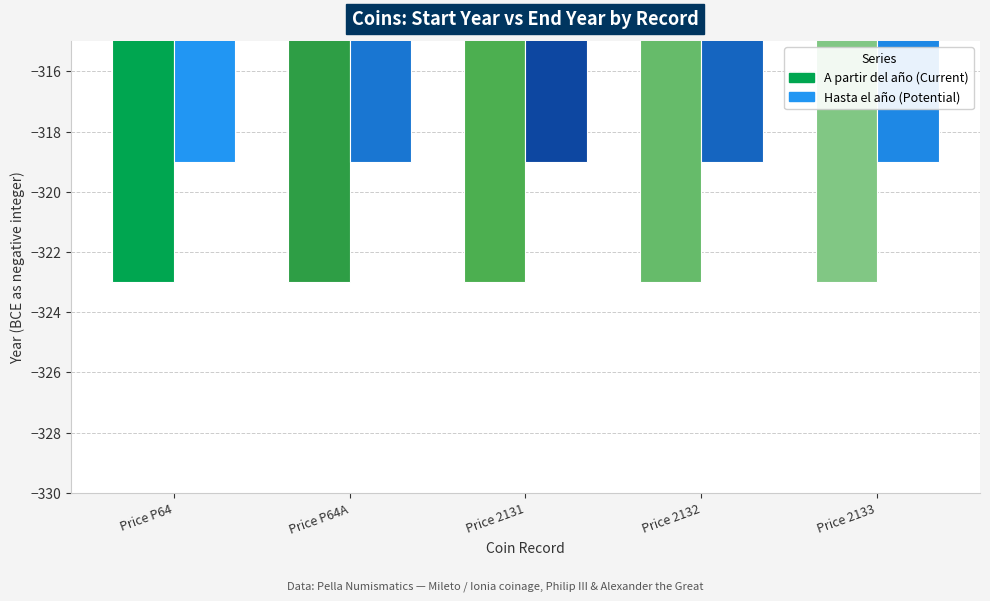

Reading left to right, extract all data points from this chart.

A partir del año: -323	-323	-323	-323	-323
Hasta el año: -319	-319	-319	-319	-319